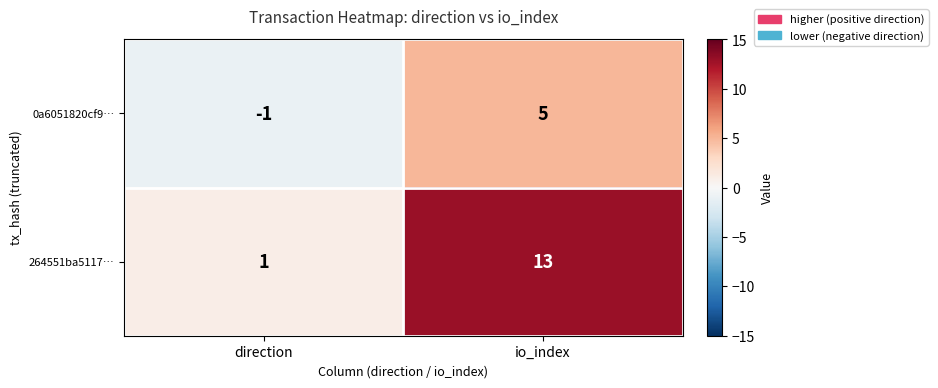

What is the difference between the 0a6051820cf9… values at direction and io_index?

6